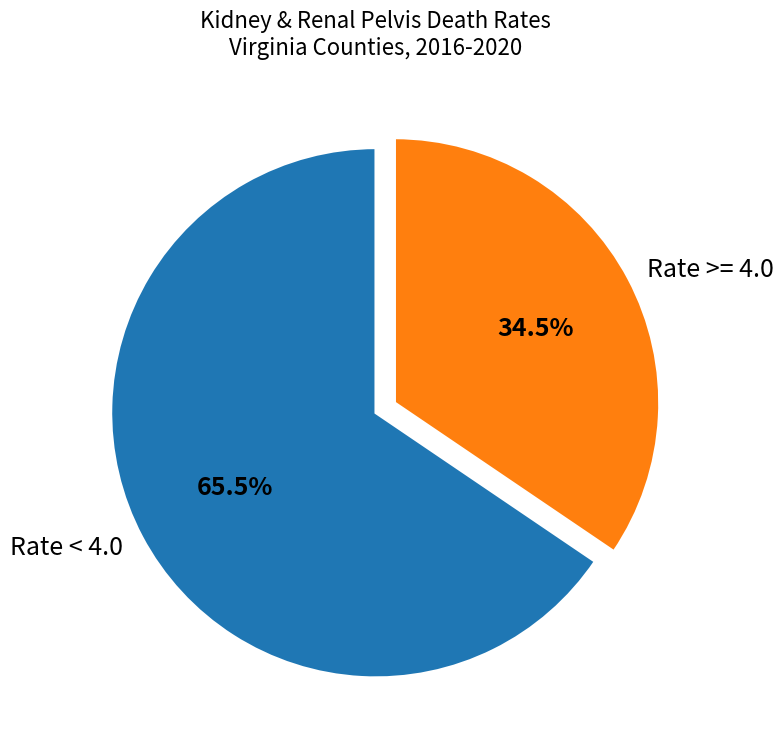

What is the smallest slice in the pie chart?

Rate >= 4.0